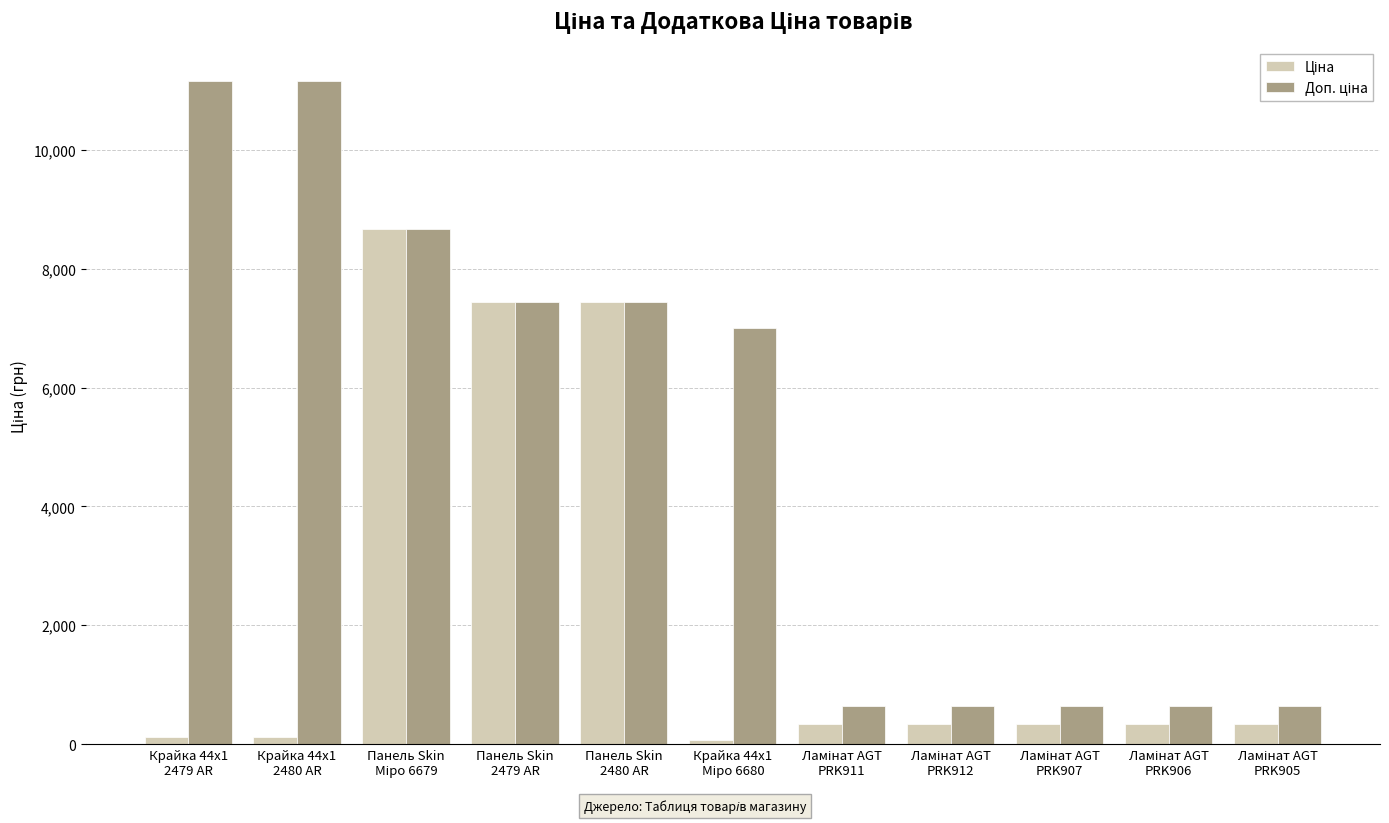

Count the number of data series in this chart.

2